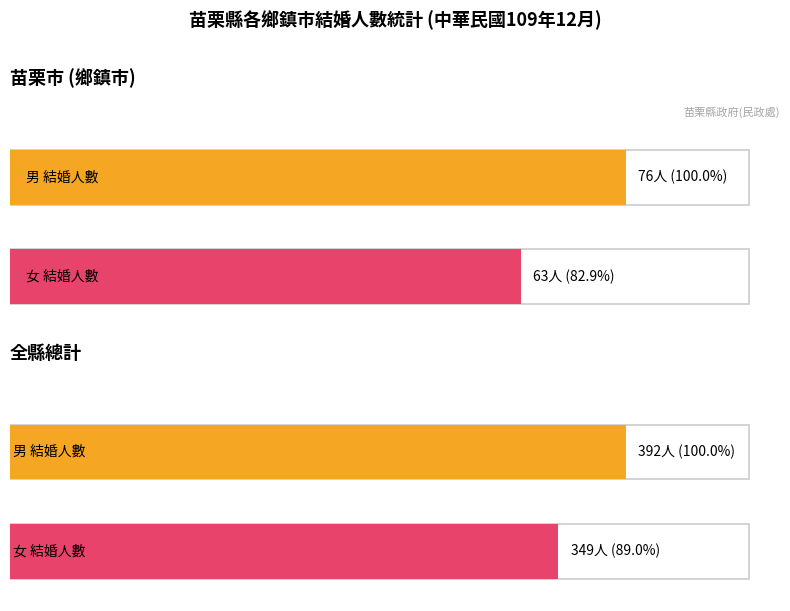

Rank the categories by 女 value from highest to lowest.

總計_女, 總計_男, 苗栗市_女, 苗栗市_男